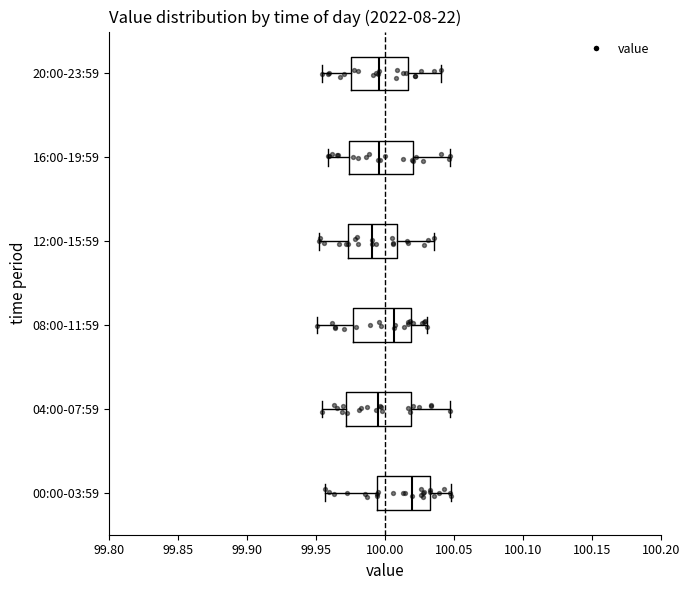

Reading bottom to top, transcribe this box plot: for each box, give where its median line is, the range the box spans, and where its two whiskers end, as read against the x-axis. The values are not printed on the chart, so give them approximately, as read against the axis.

00:00-03:59: median 100.020, box 99.995 to 100.030, whiskers 99.955 to 100.050
04:00-07:59: median 99.995, box 99.970 to 100.020, whiskers 99.955 to 100.045
08:00-11:59: median 100.005, box 99.975 to 100.020, whiskers 99.950 to 100.030
12:00-15:59: median 99.990, box 99.975 to 100.010, whiskers 99.950 to 100.035
16:00-19:59: median 99.995, box 99.975 to 100.020, whiskers 99.960 to 100.045
20:00-23:59: median 99.995, box 99.975 to 100.015, whiskers 99.955 to 100.040